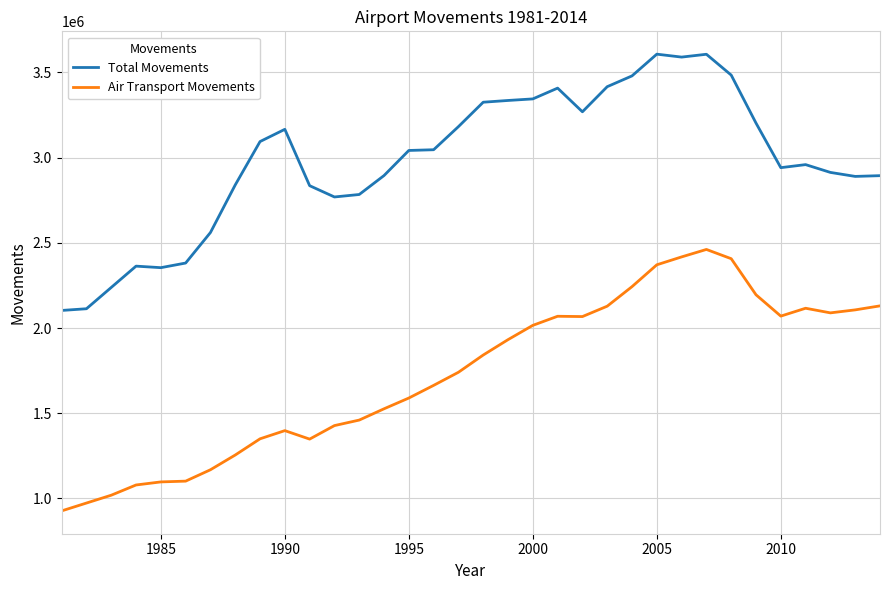

True or false: Total Movements and Air Transport Movements intersect in this chart.

False